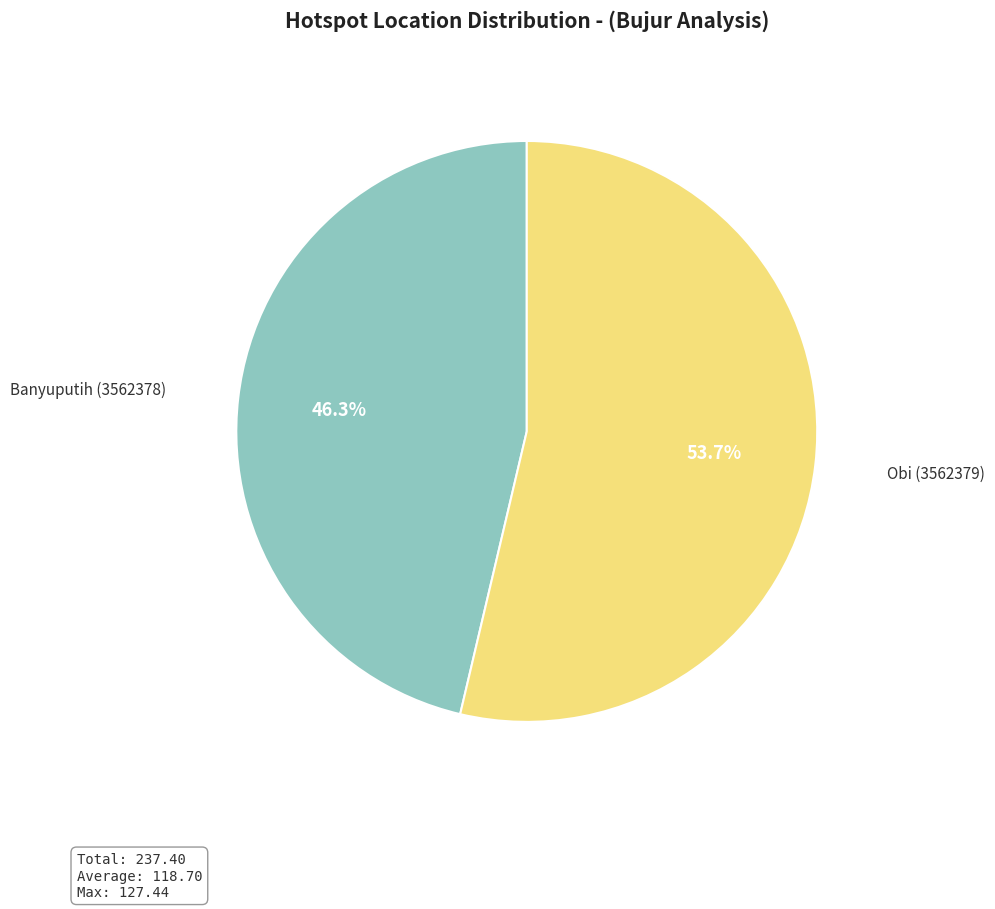

Is it true that Banyuputih (3562378) is 56% of the pie?

False